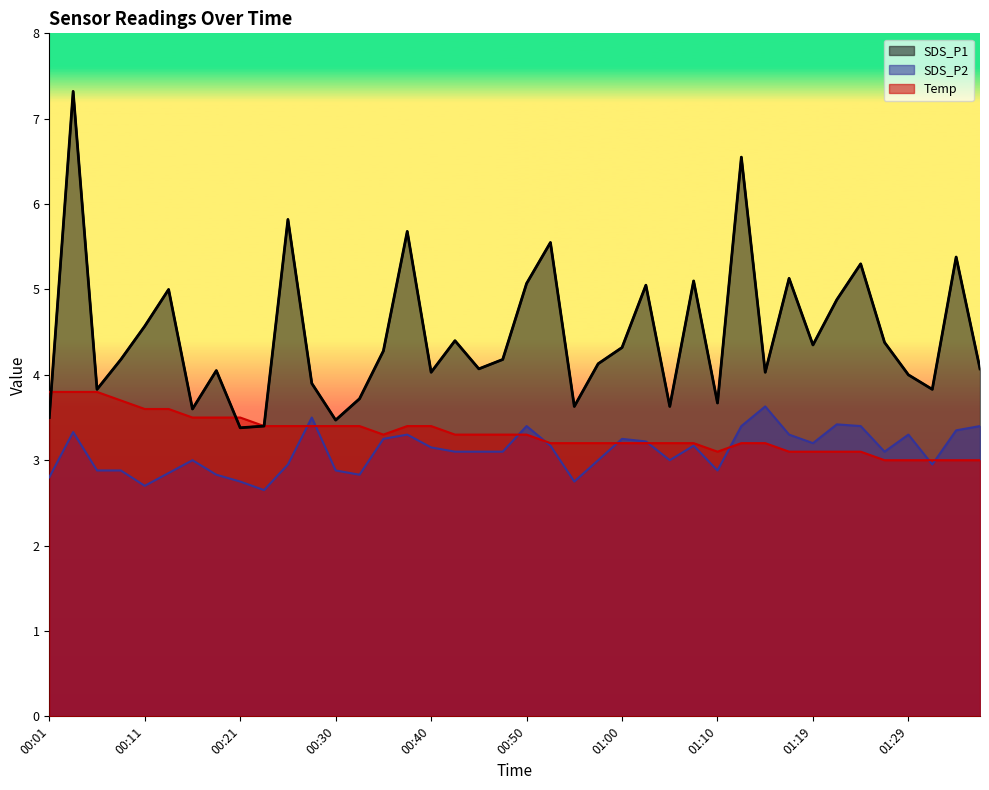

Rank the series at 00:43 from highest to lowest value.

SDS_P1, Temp, SDS_P2